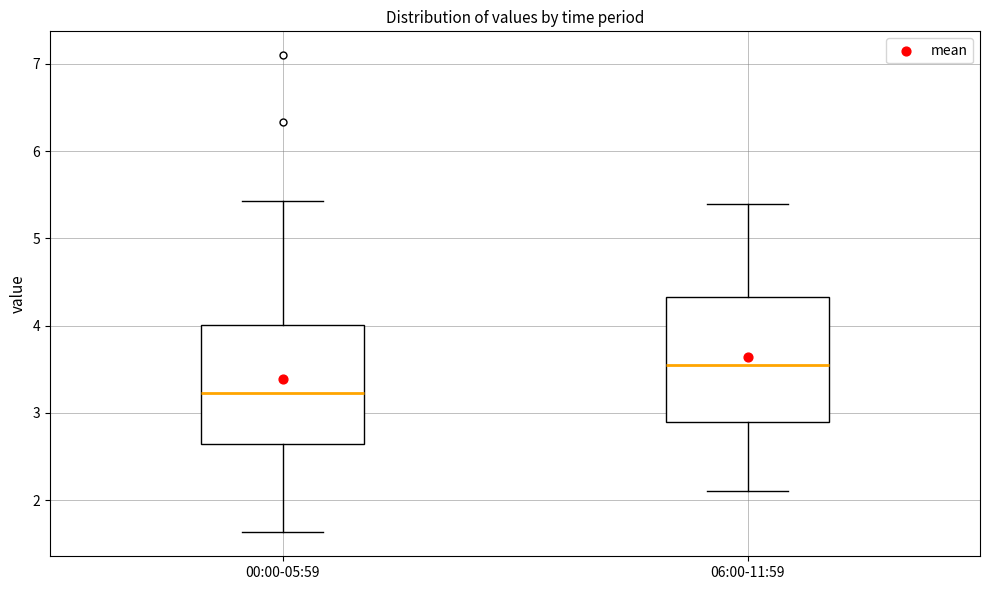

Reading left to right, transcribe this box plot: for each box, give where its median line is, the range the box spans, and where its two whiskers end, as read against the y-axis. The values are not printed on the chart, so give them approximately, as read against the axis.

00:00-05:59: median 3.2, box 2.6 to 4.0, whiskers 1.6 to 5.4
06:00-11:59: median 3.6, box 2.9 to 4.3, whiskers 2.1 to 5.4